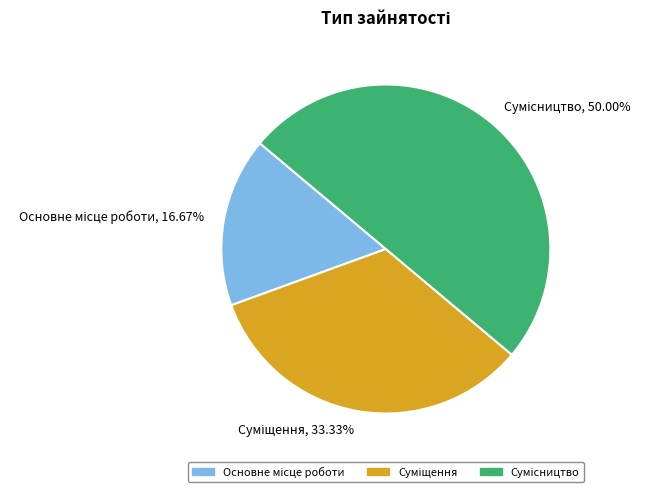

What percentage is the Основне місце роботи slice, to the nearest percent?

17%